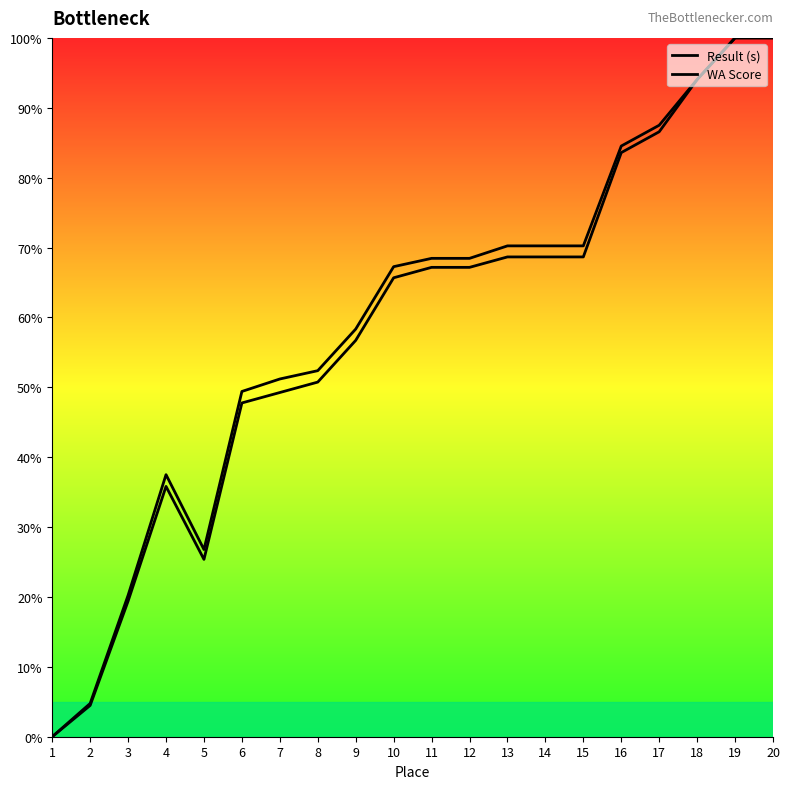

What is the value of the Result (s) point at the 11th from the left?

67.2